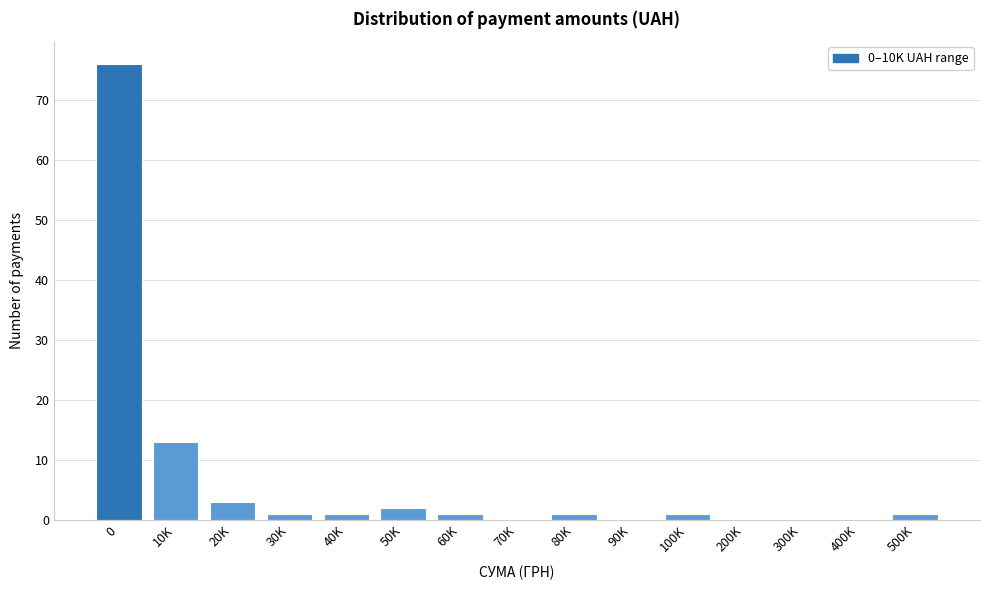

Reading right to left, what are all the values shown in this chart?

500K=1	400K=0	300K=0	200K=0	100K=1	90K=0	80K=1	70K=0	60K=1	50K=2	40K=1	30K=1	20K=3	10K=13	0=76